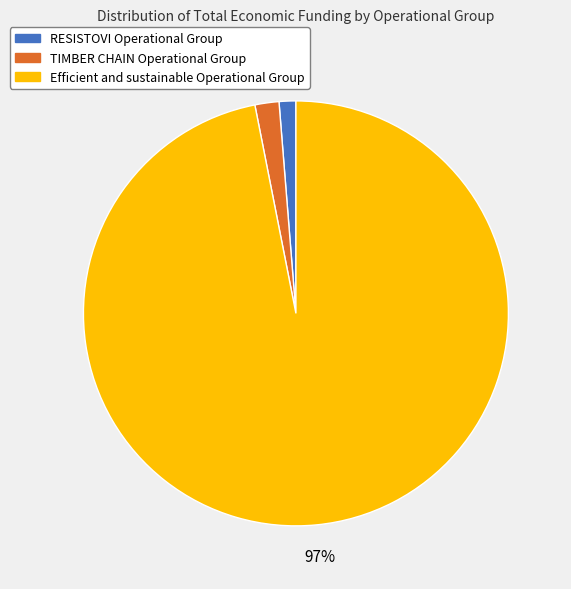

How many slices are in this pie chart?

3